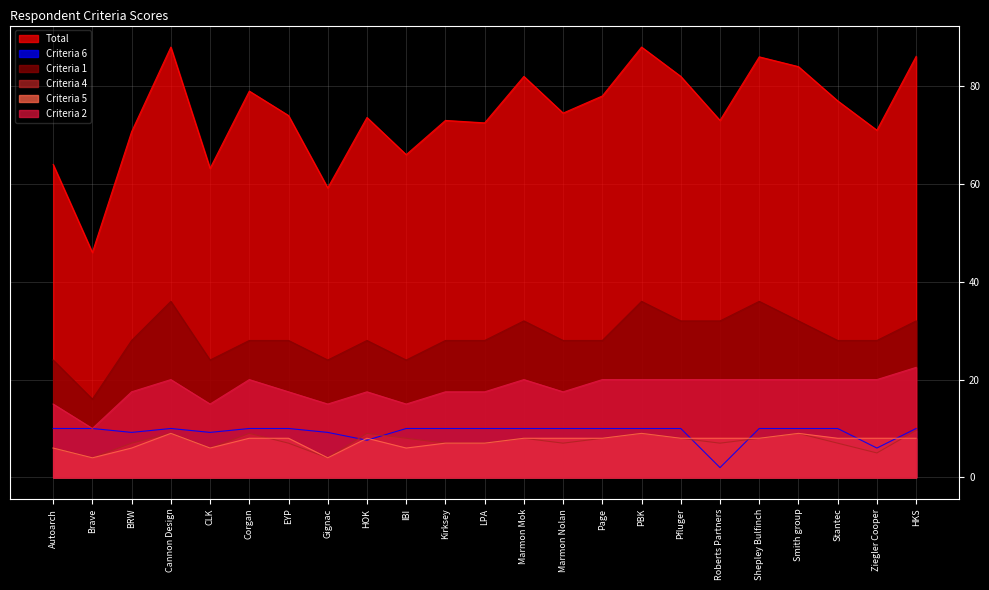

True or false: Criteria 6 and Total intersect in this chart.

False